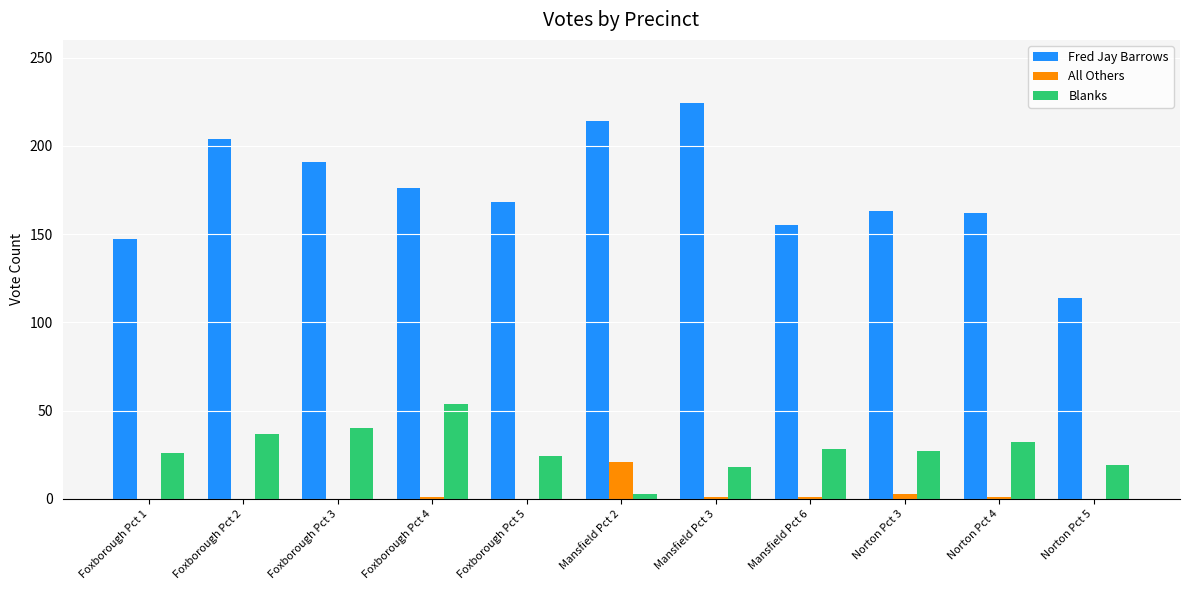

How many groups of bars are there?

11